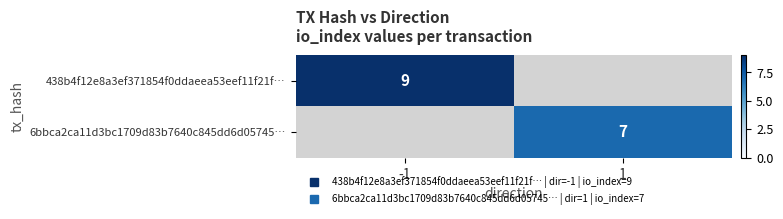

True or false: 438b4f12e8a3ef371854f0ddaeea53eef11f21f… has a value of 2.3 at -1.

False